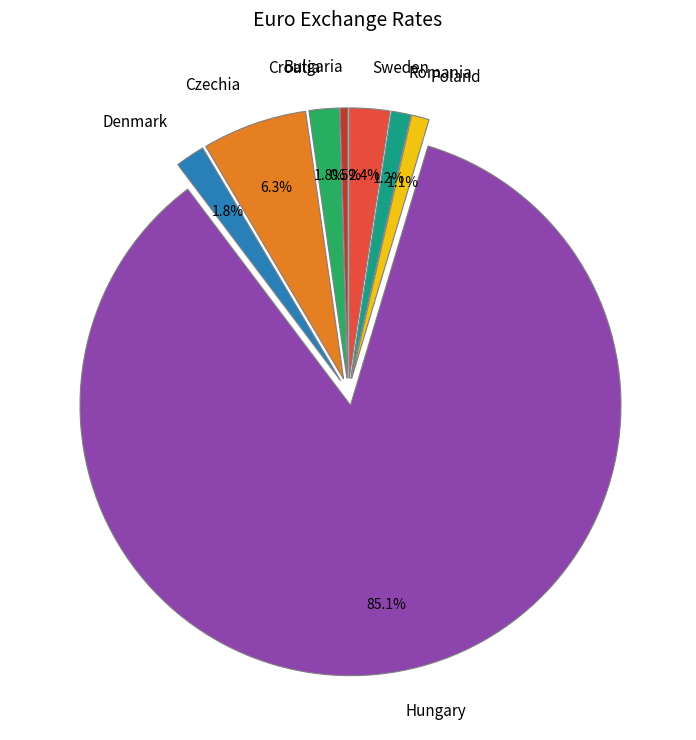

How many slices are in this pie chart?

8